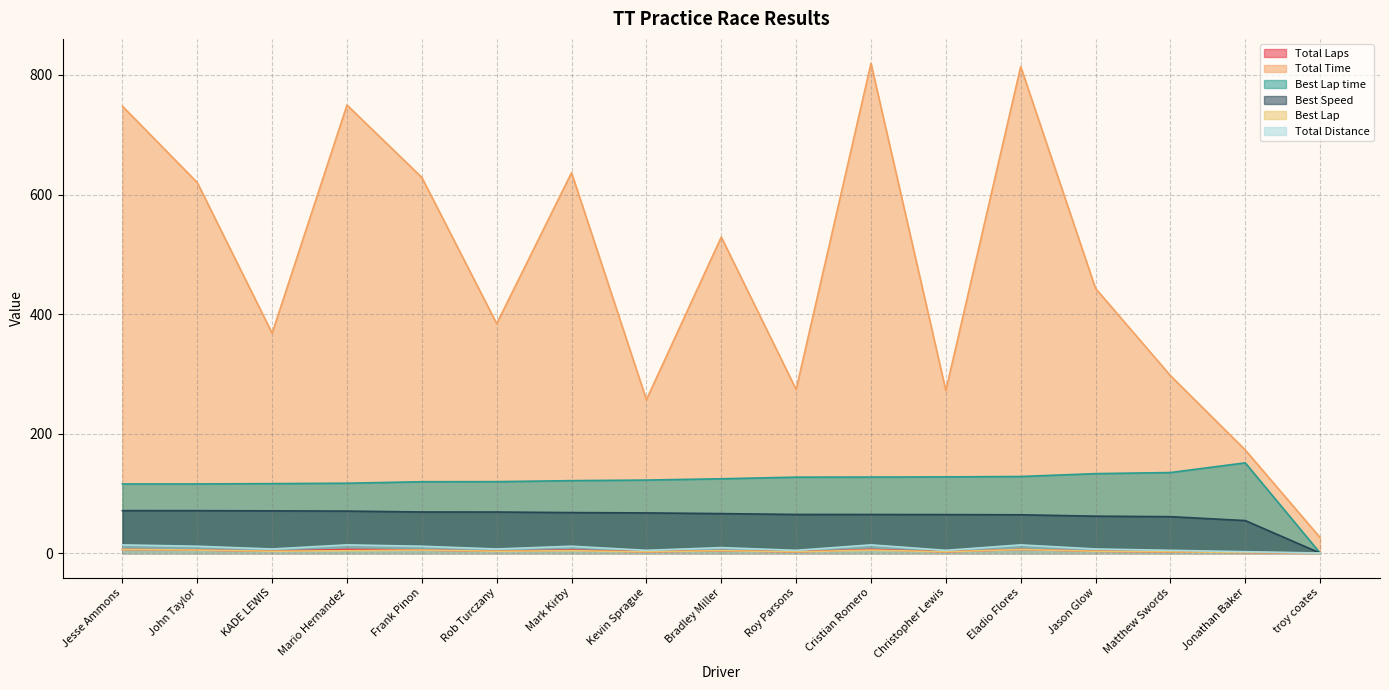

True or false: Total Distance has a value of 6.8 at KADE LEWIS.

True